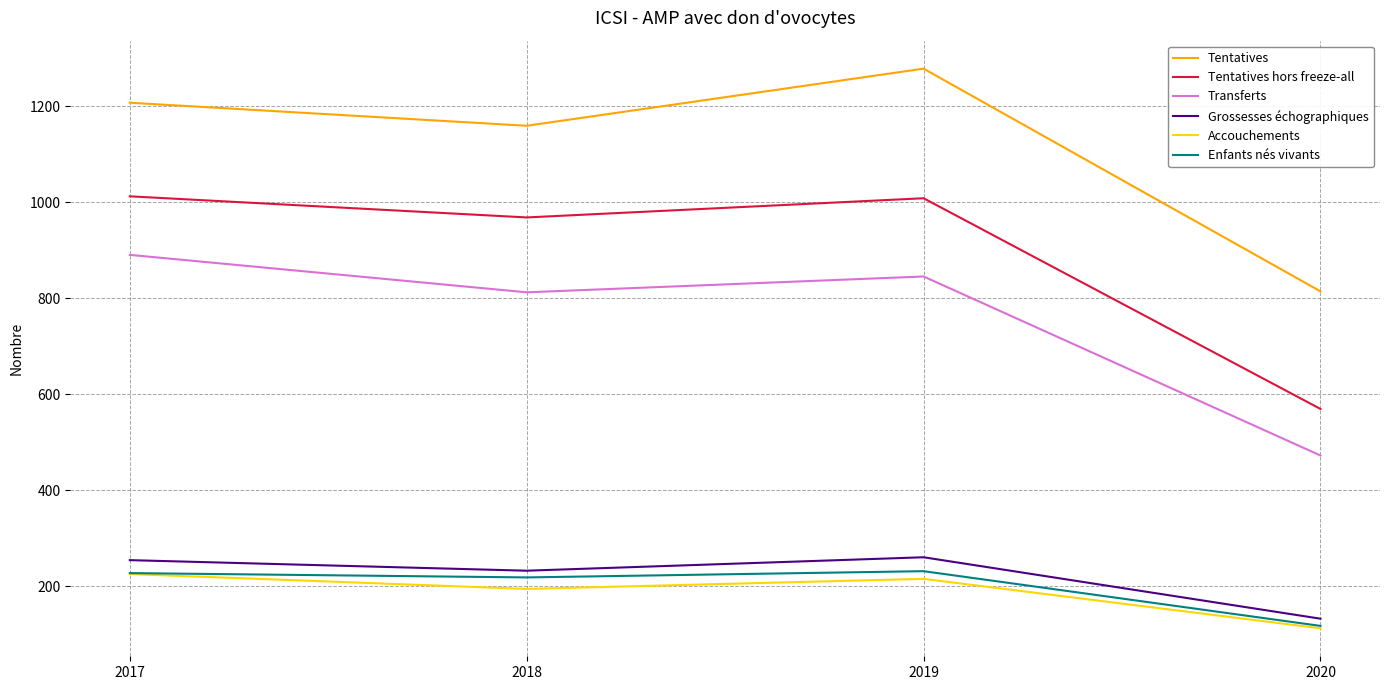

Rank the series at 2019 from lowest to highest value.

Accouchements, Enfants nés vivants, Grossesses échographiques, Transferts, Tentatives hors freeze-all, Tentatives